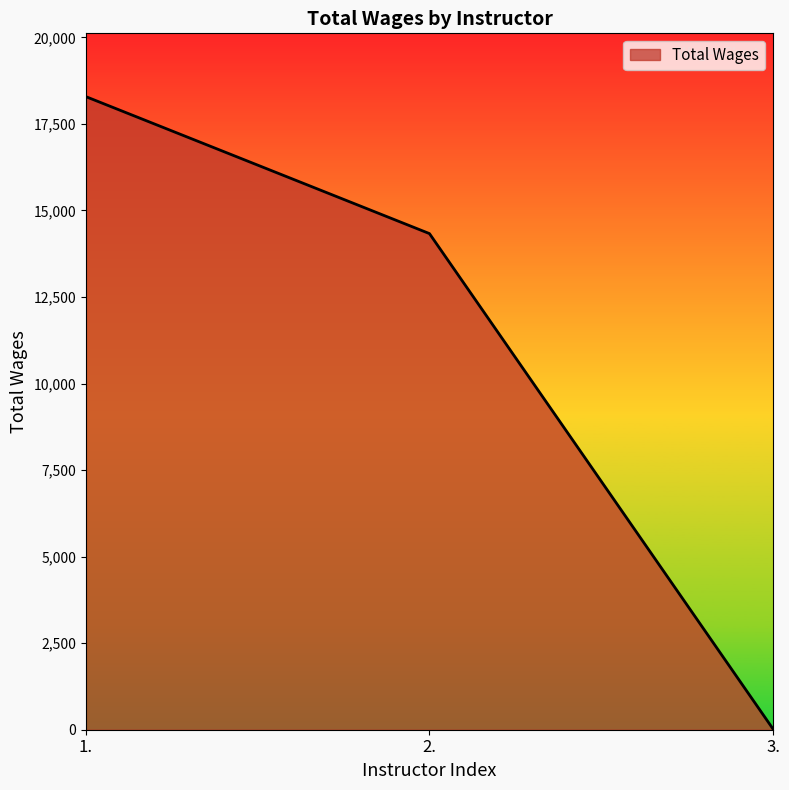

The chart shows a value of 5916 at 2.. True or false?

False